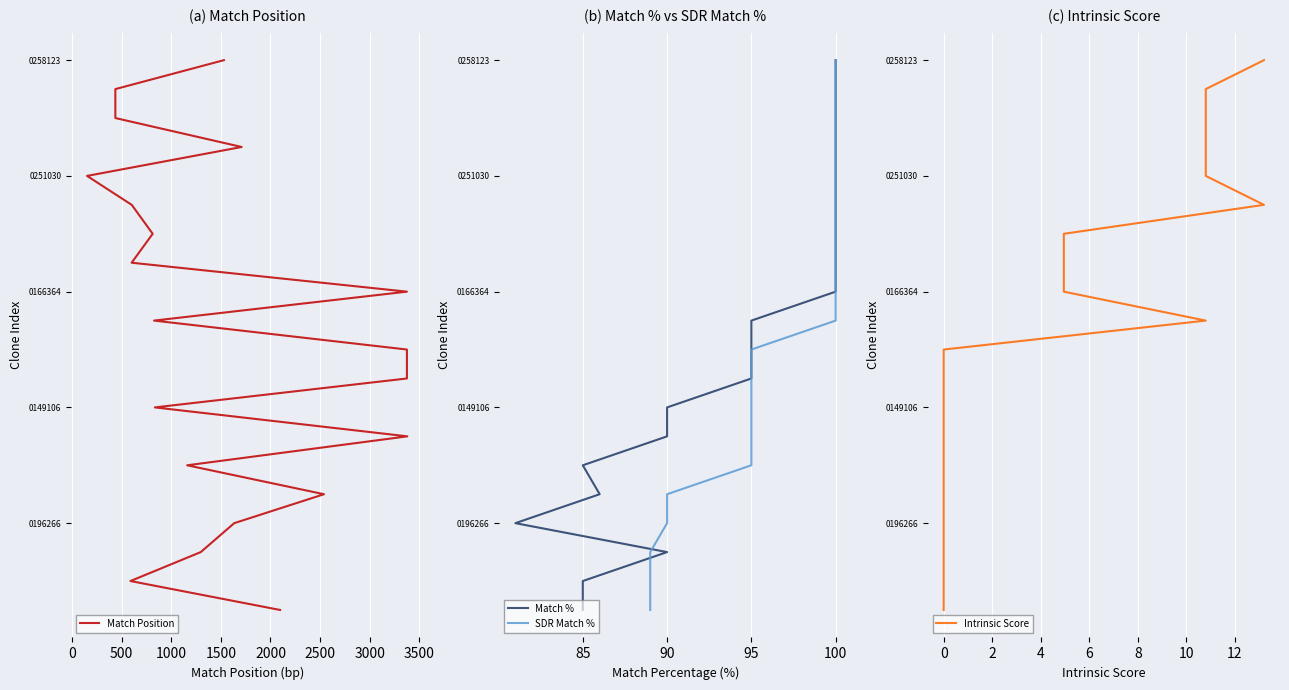

Rank the series by their maximum value, from lowest to highest.

Match Position, Match %, SDR Match %, Intrinsic Score